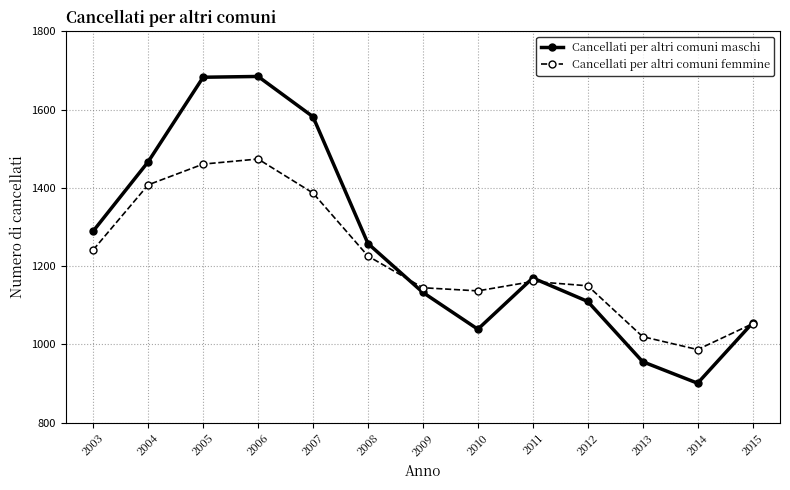

Which series has the largest range (max minus min)?

Cancellati per altri comuni maschi